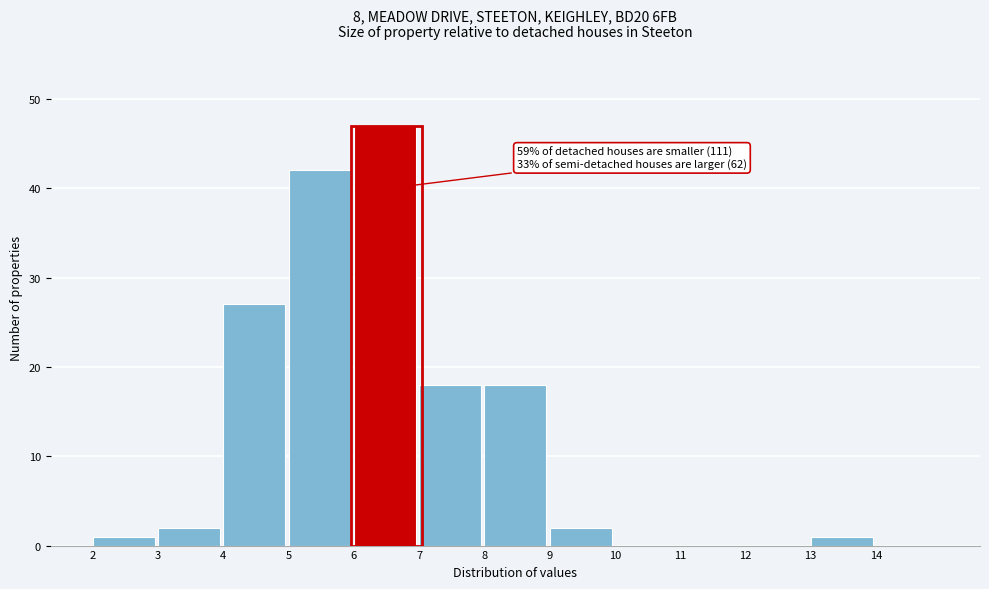

Which range on the x-axis has the tallest bar?

6 to 7